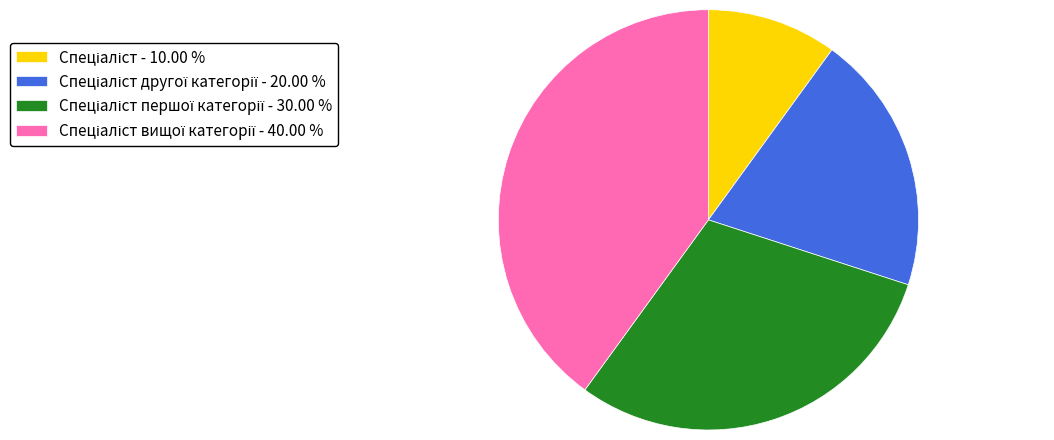

Does any single category account for the majority?

No